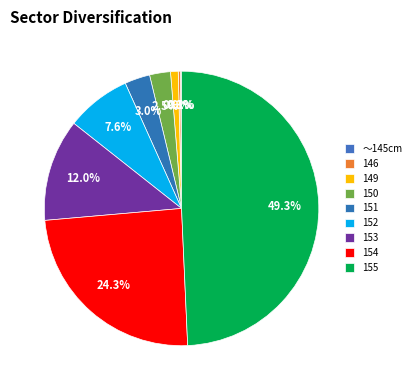

What portion of the pie excludes 154?

75.7%